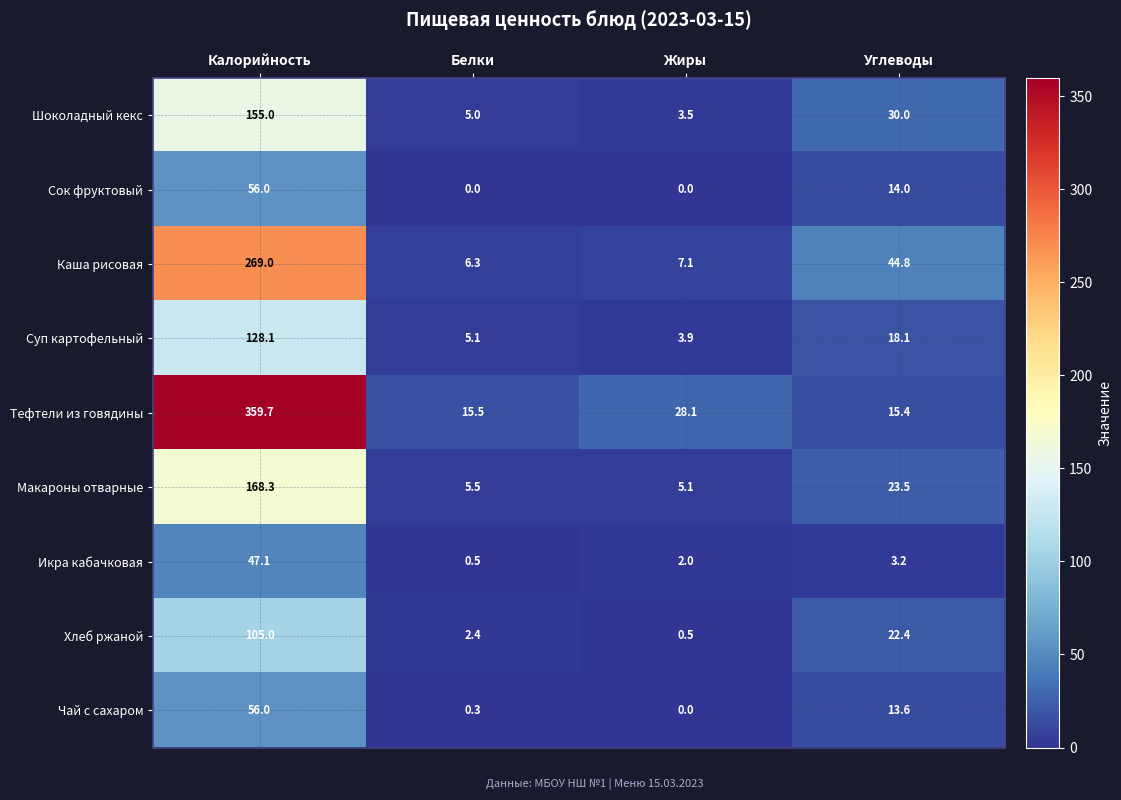

At which label is Чай с сахаром closest to 28?

Углеводы